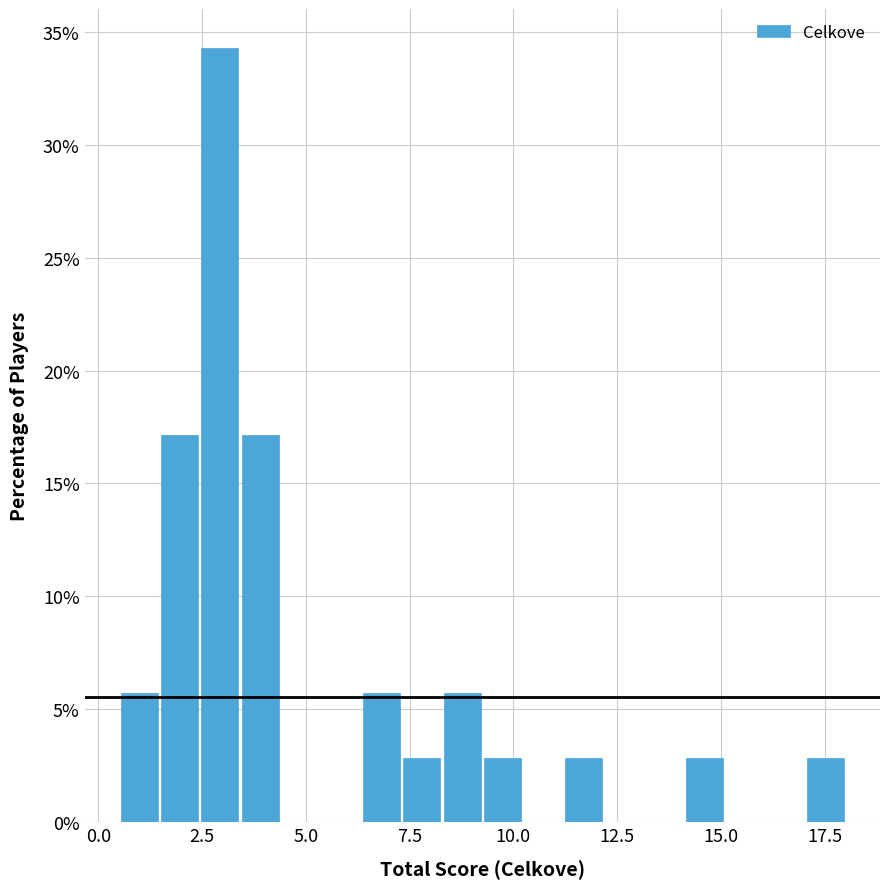

Around what value on the x-axis is the tallest bar? Give the approximate position of its centre, as read against the axis.

3.0